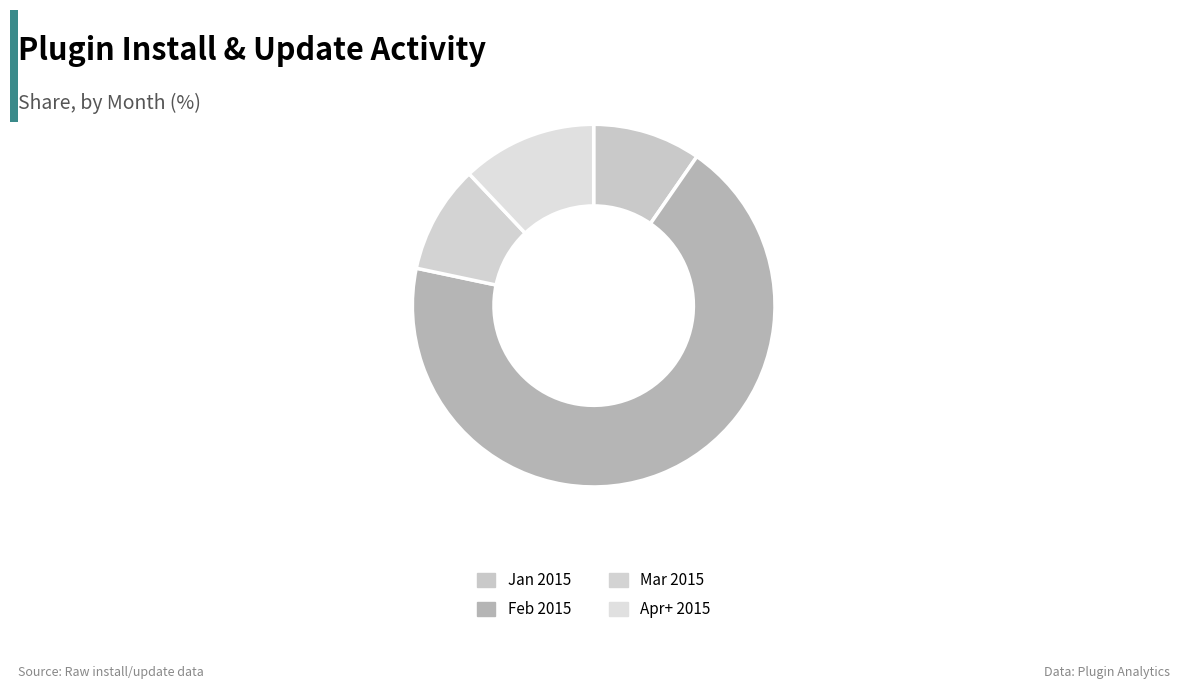

How many segments does this pie chart have?

4